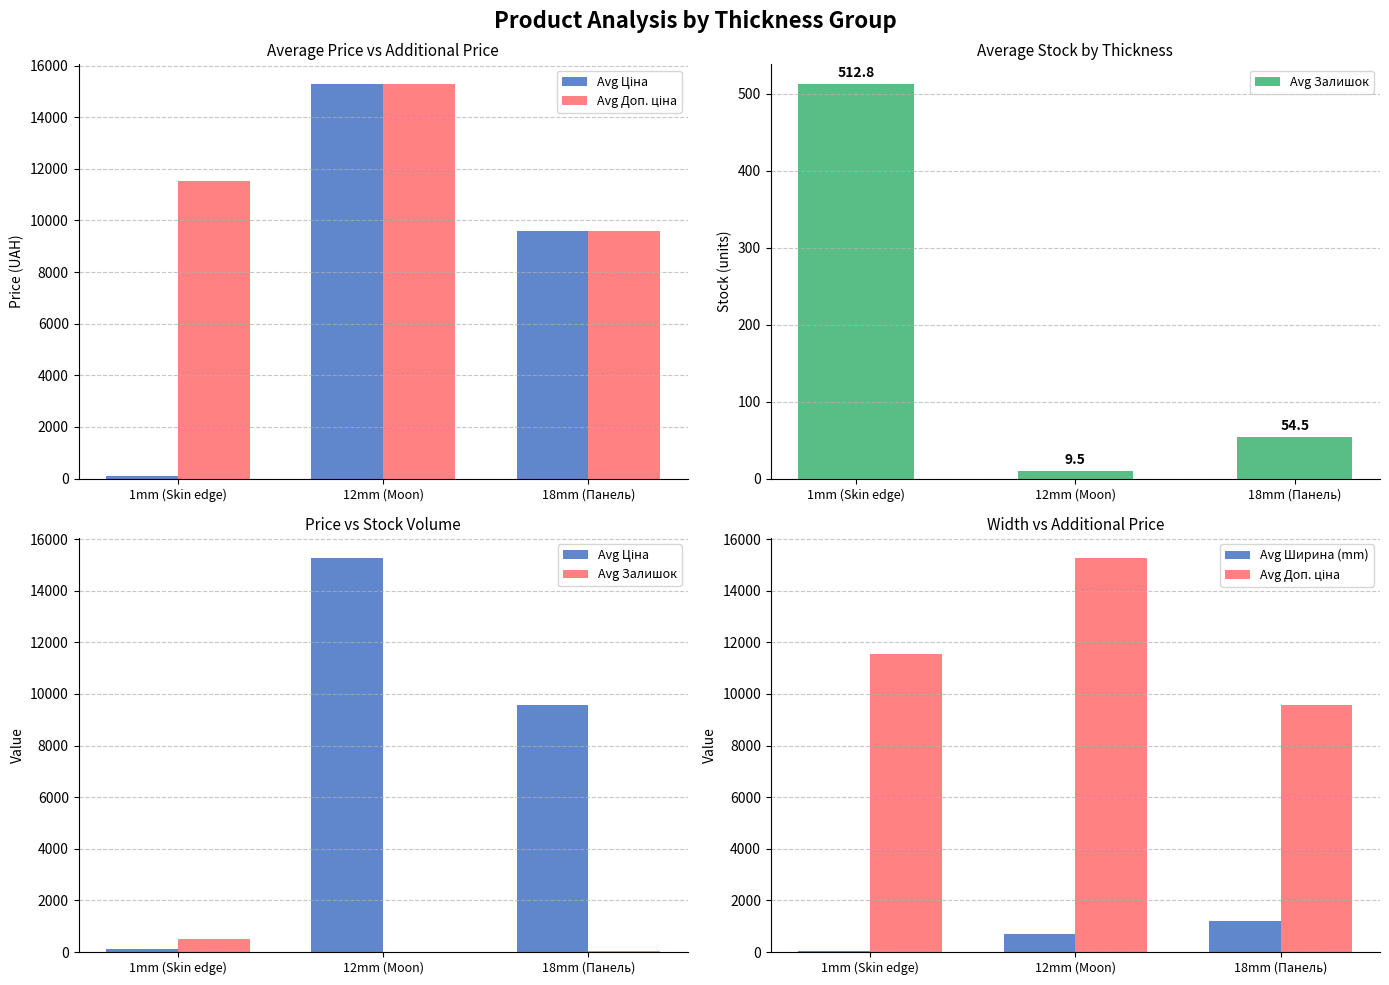

What is the difference between the highest and lowest values at 12mm (Moon)?

15278.5